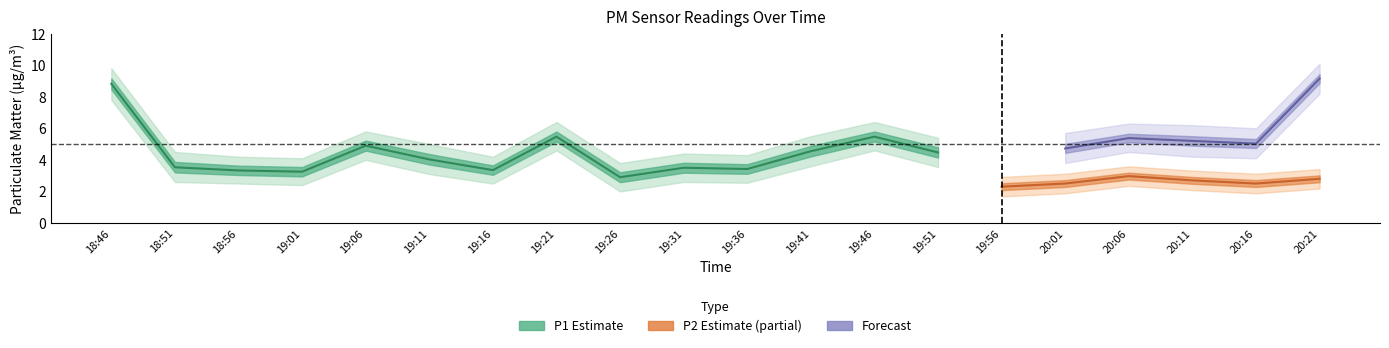

At which label does P1_lower first exceed 3?

18:46